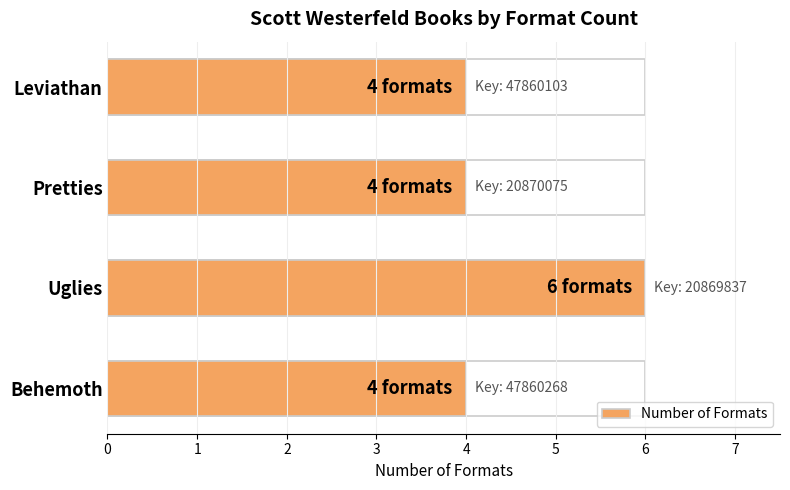

What is the ratio of the value at Behemoth to the value at Pretties?

1.0